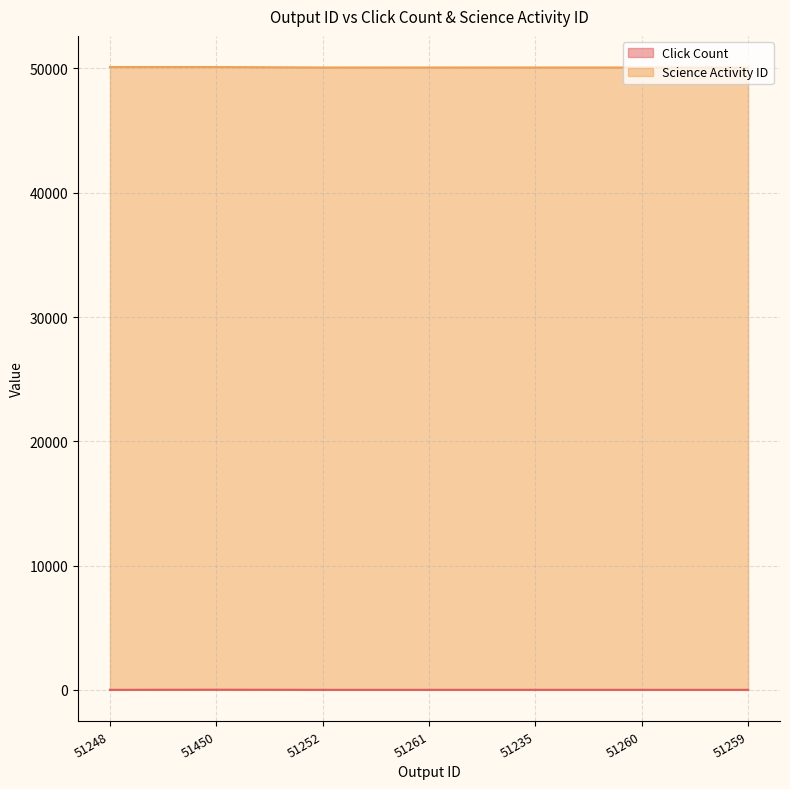

True or false: Click Count and Science Activity ID intersect in this chart.

False